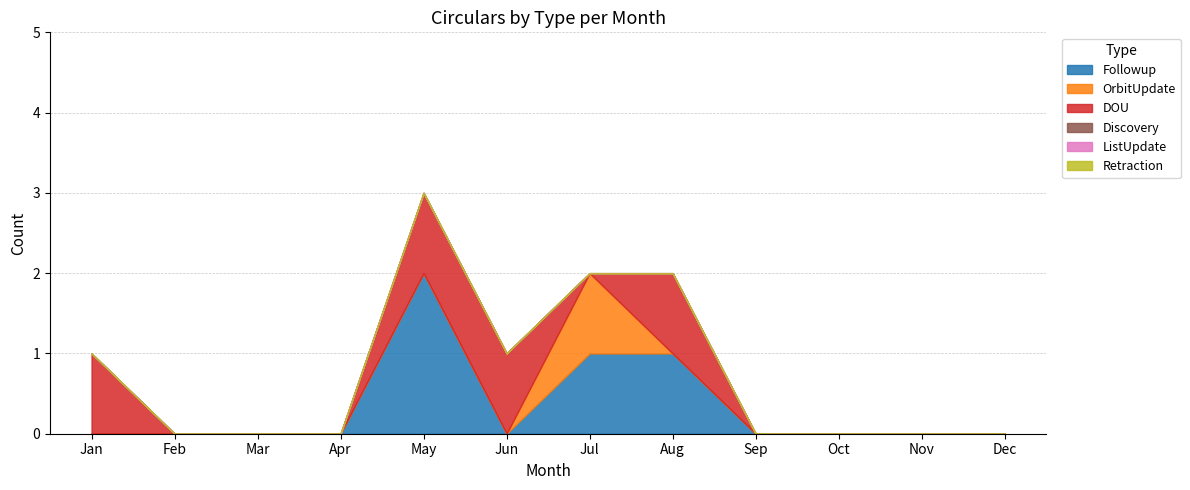

Where do Followup and DOU first cross each other?

May and Jun